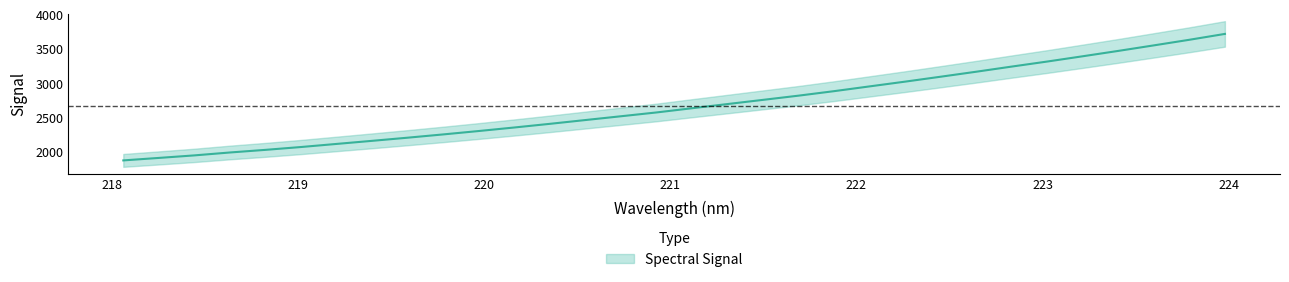

What is the difference between the second highest and minimum values?

1759.5